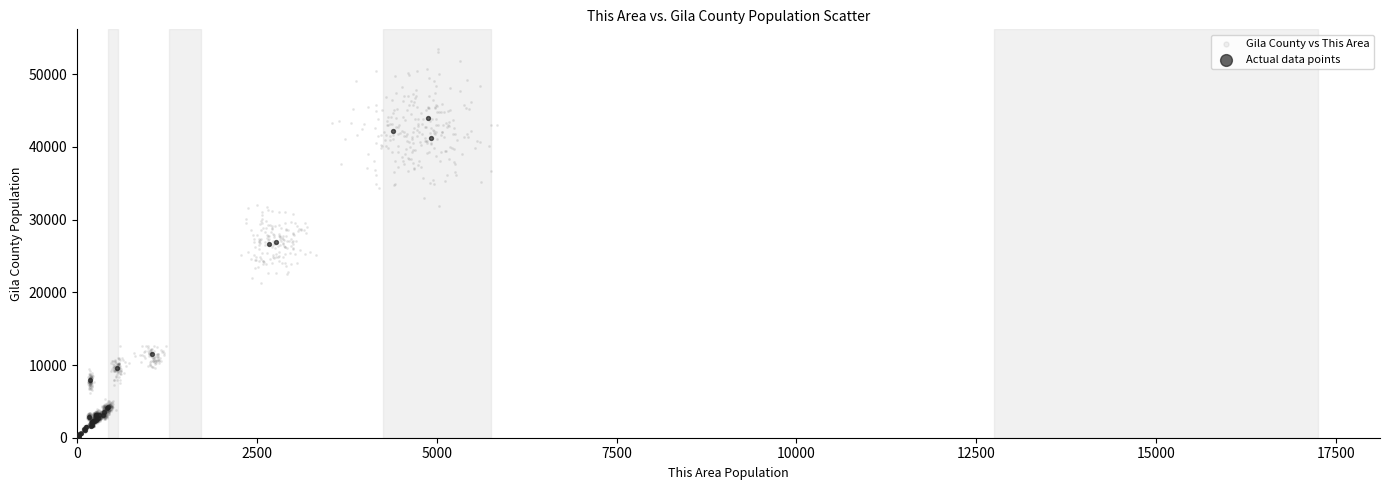

Which series has the largest Y range (max minus min)?

Gila County vs This Area